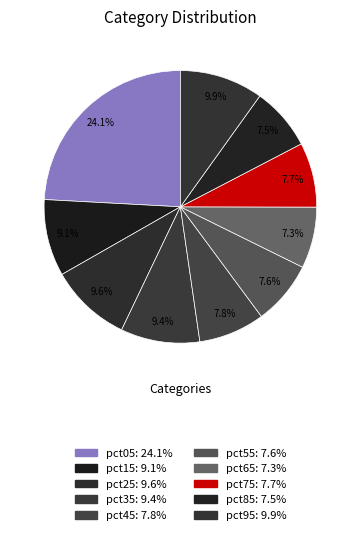

To the nearest percent, what portion does pct15 represent?

9%